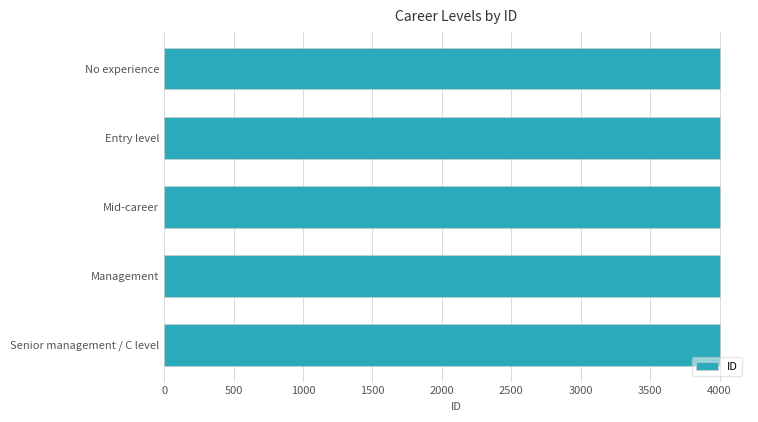

What is the approximate value at No experience?

4001